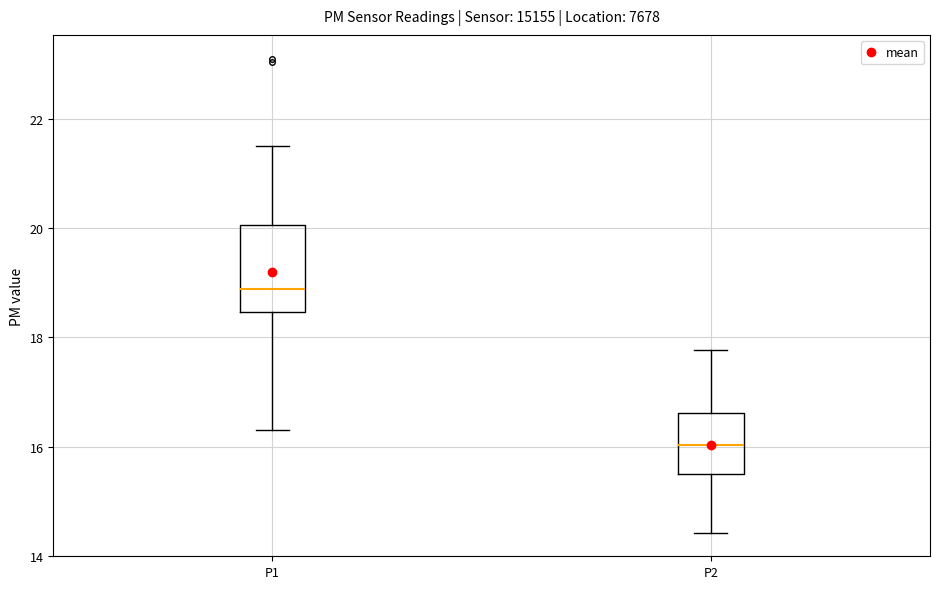

Where does the median line of the box for P1 sit on the y-axis? The values are not printed on the chart, so give them approximately, as read against the axis.

18.8